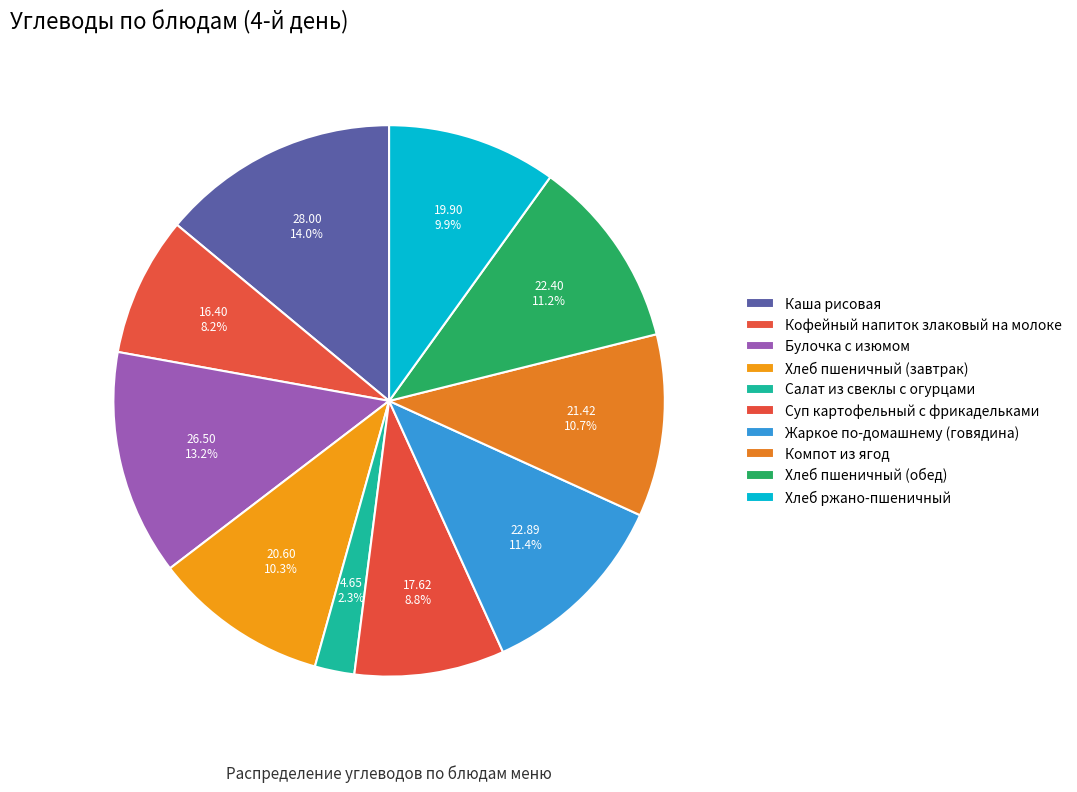

How many segments does this pie chart have?

10